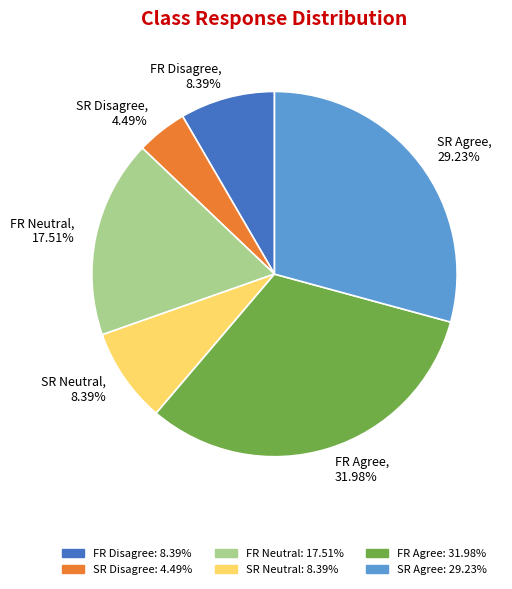

Is there a majority slice in this chart?

No